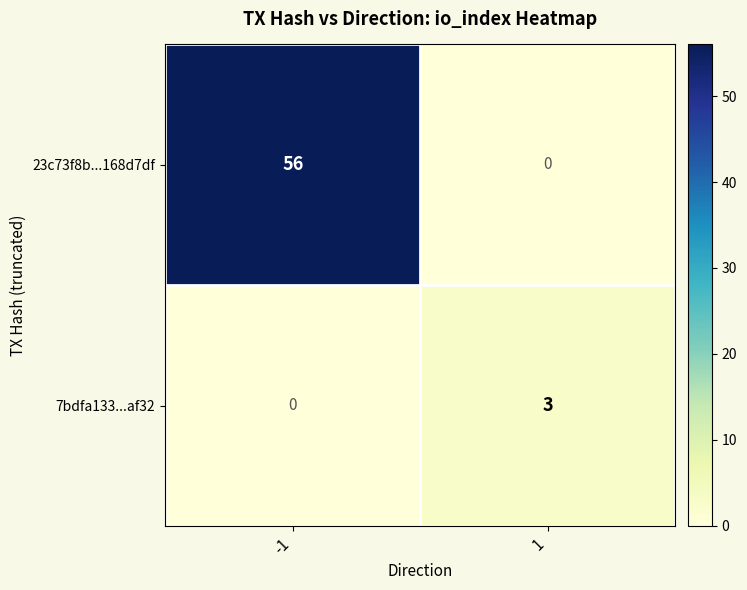

Reading right to left, extract all data points from this chart.

23c73f8b...168d7df: 1=0	-1=56
7bdfa133...af32: 1=3	-1=0